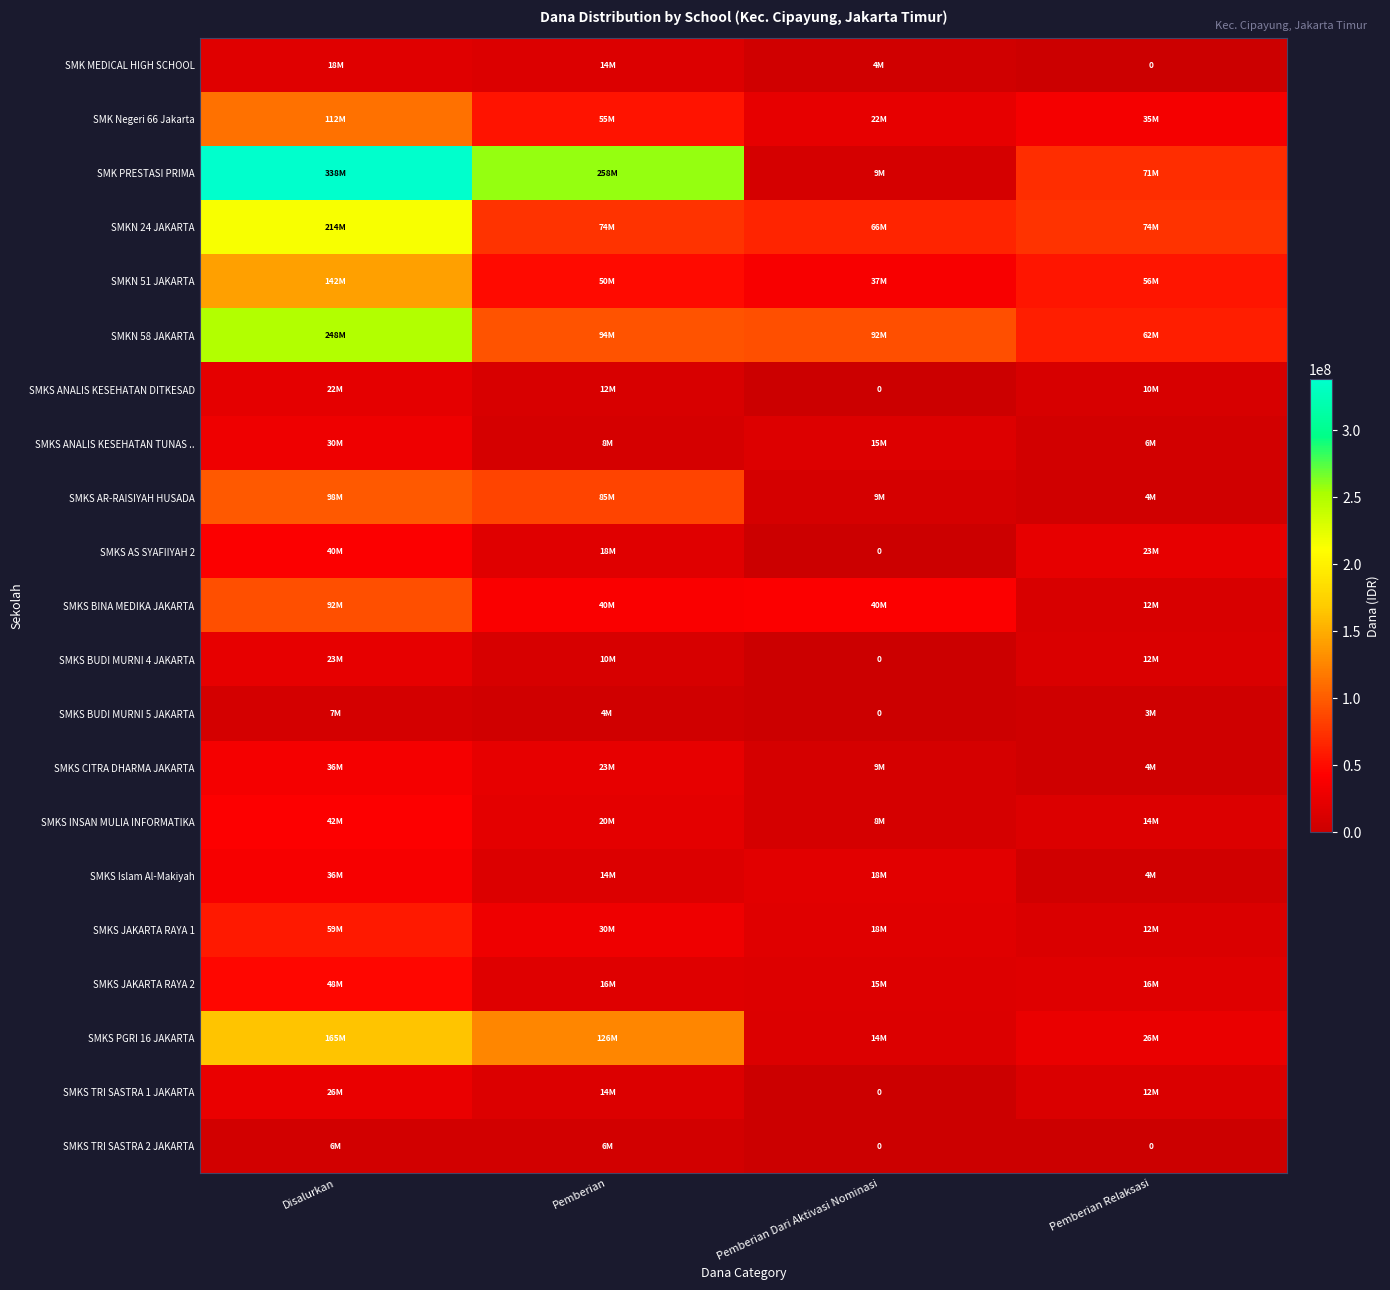

At which label does SMKS Islam Al-Makiyah reach its peak?

Disalurkan